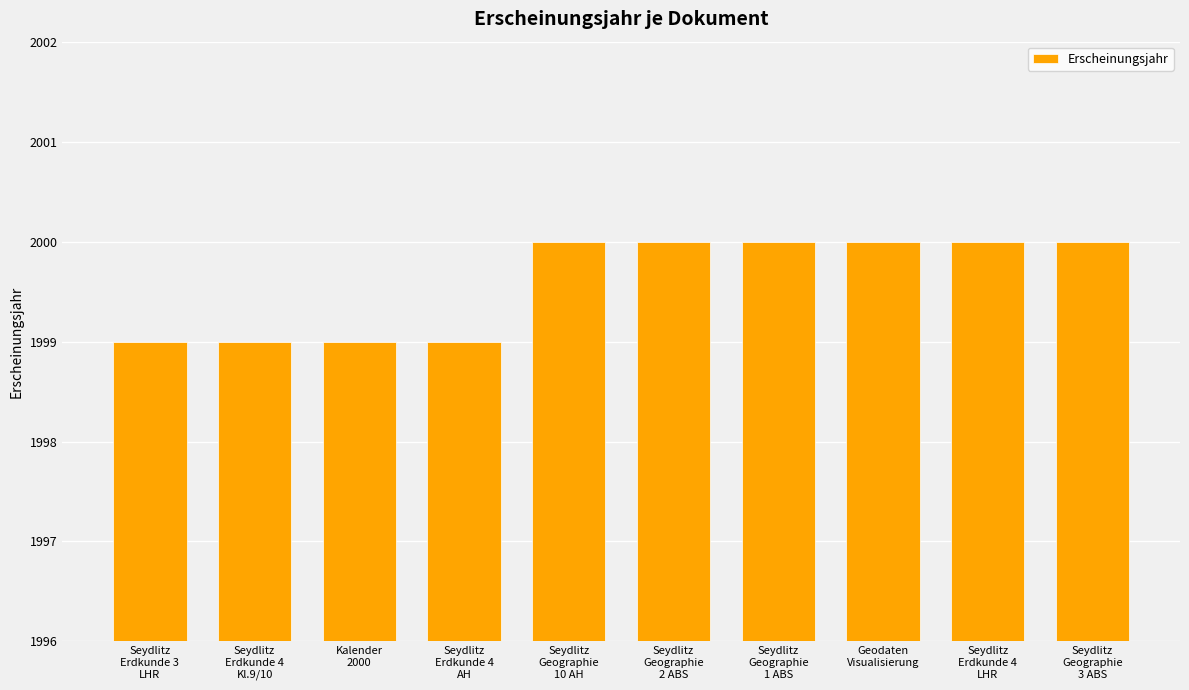

Reading left to right, transcribe all the data shown in this chart.

Seydlitz
Erdkunde 3
LHR=1999	Seydlitz
Erdkunde 4
Kl.9/10=1999	Kalender
2000=1999	Seydlitz
Erdkunde 4
AH=1999	Seydlitz
Geographie
10 AH=2000	Seydlitz
Geographie
2 ABS=2000	Seydlitz
Geographie
1 ABS=2000	Geodaten
Visualisierung=2000	Seydlitz
Erdkunde 4
LHR=2000	Seydlitz
Geographie
3 ABS=2000